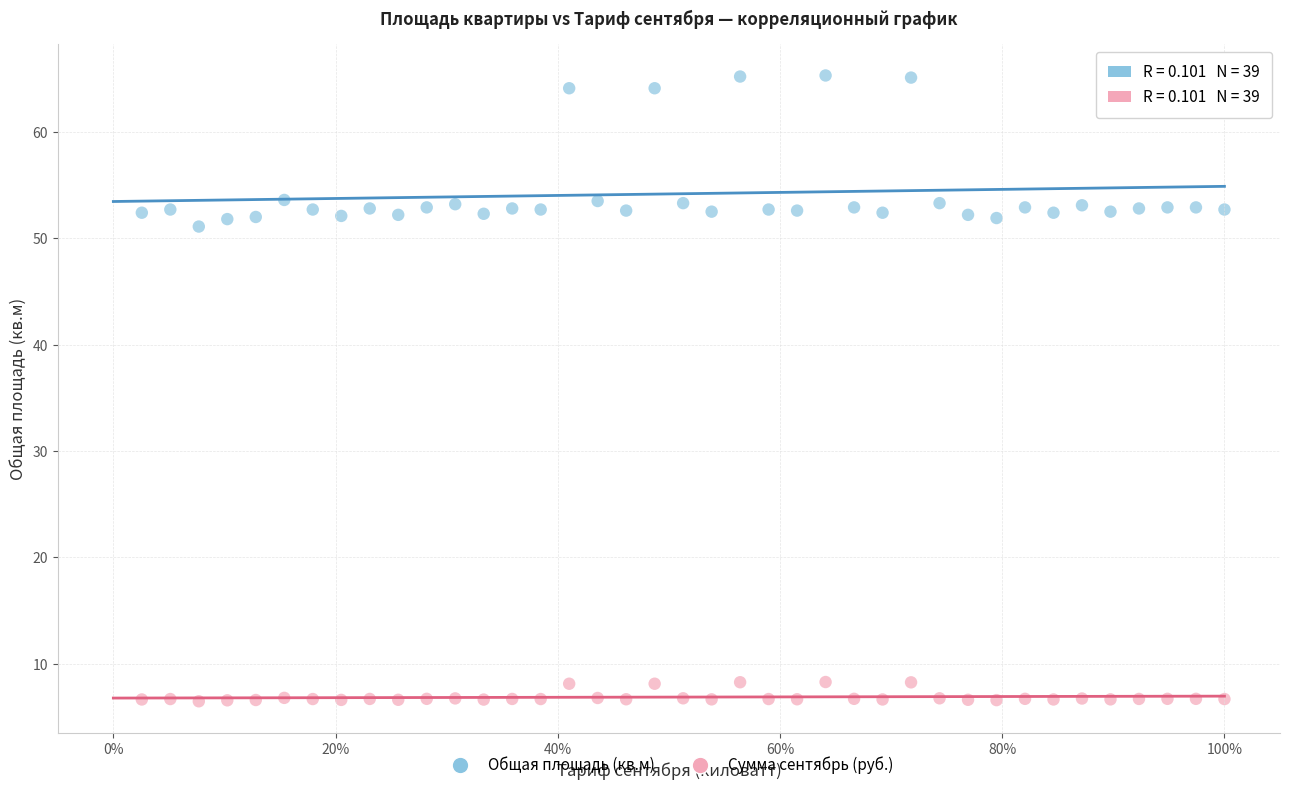

Across all data points, what is the range of X values (max minus min)?

1.0